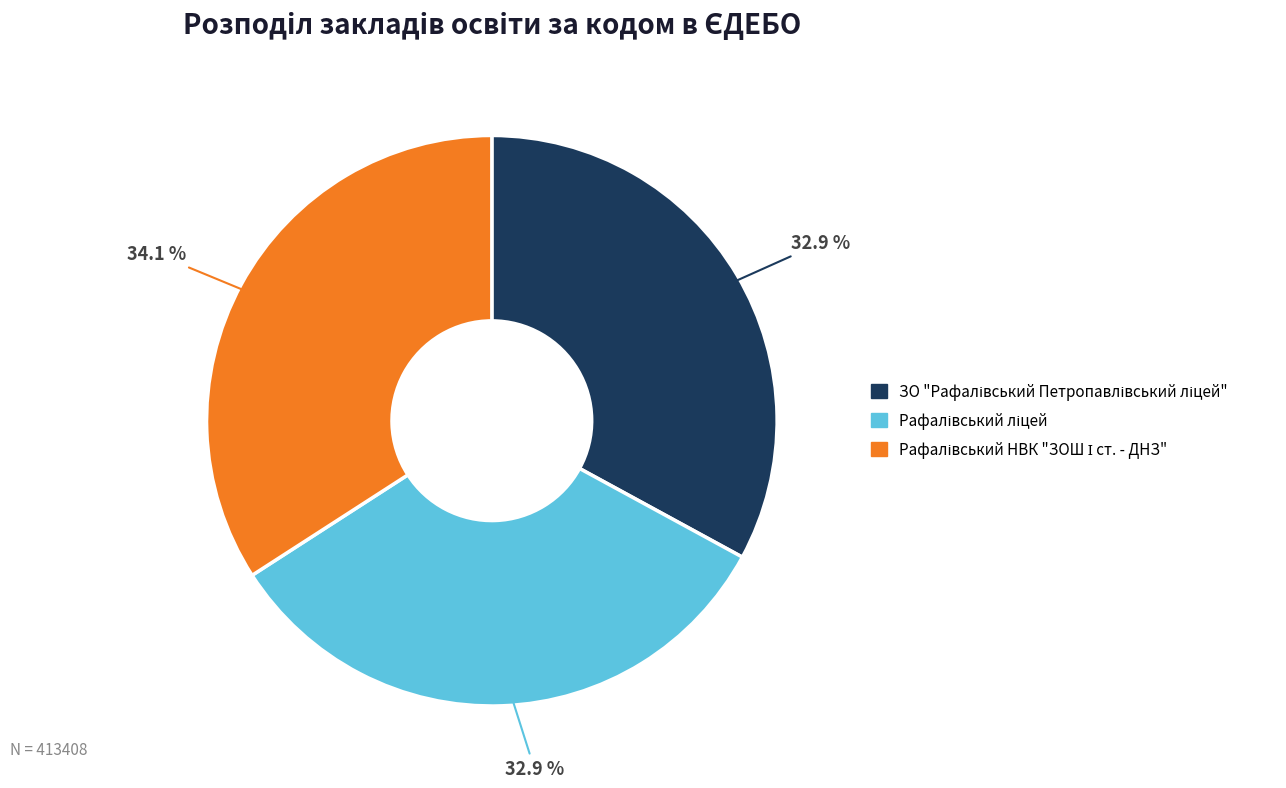

To the nearest percent, what is the difference between the largest and smallest slice percentages?

1%